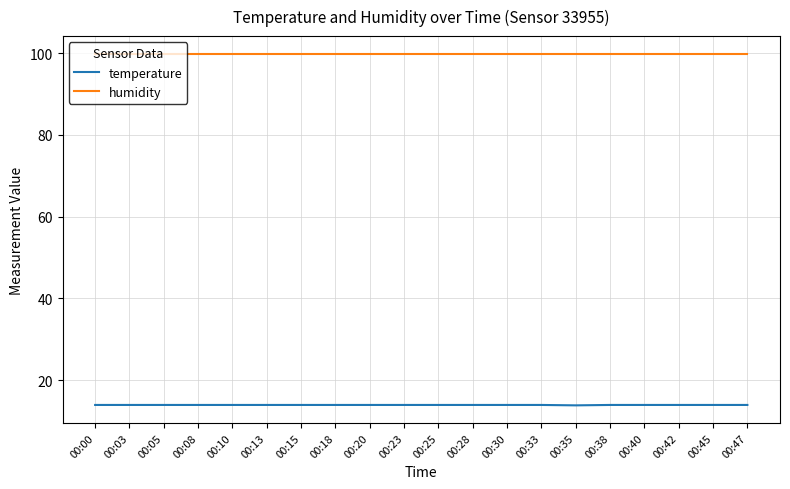

Which series has the widest spread of values?

temperature